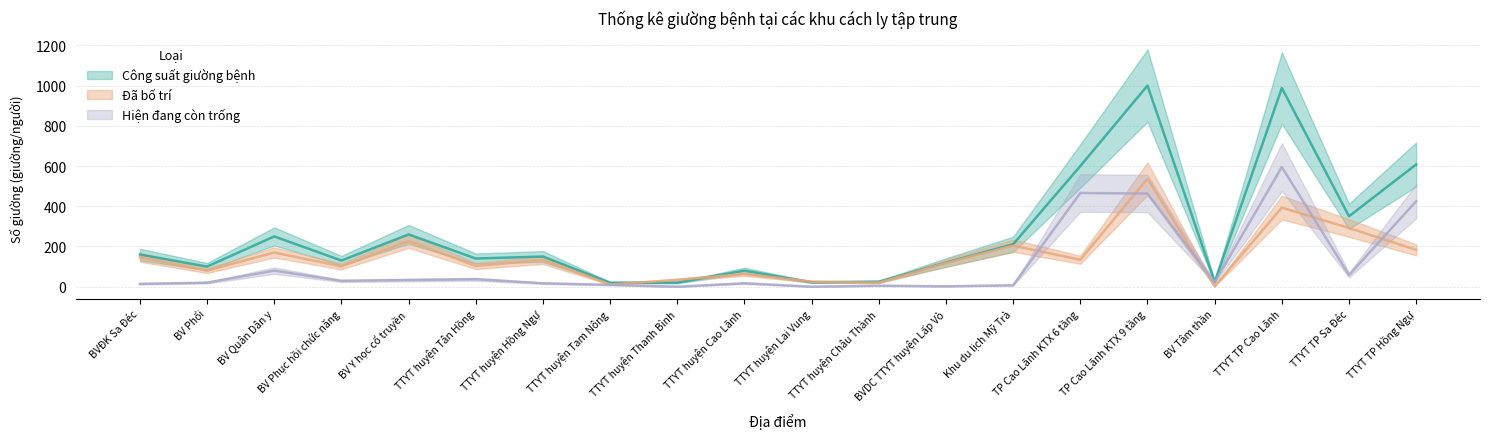

Rank the series by their average value, from highest to lowest.

Công suất giường bệnh, Đã bố trí, Hiện đang còn trống